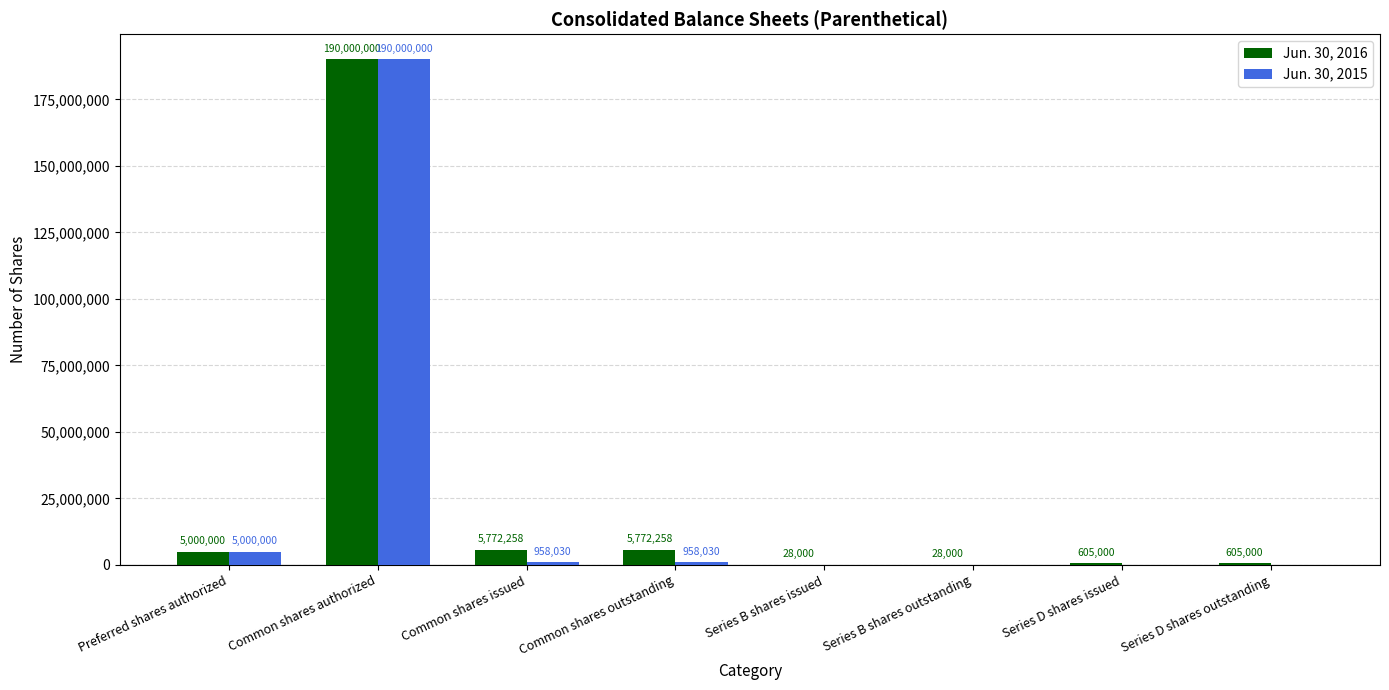

Between Common shares issued and Series B shares outstanding, which series saw the biggest shift?

Jun. 30, 2016